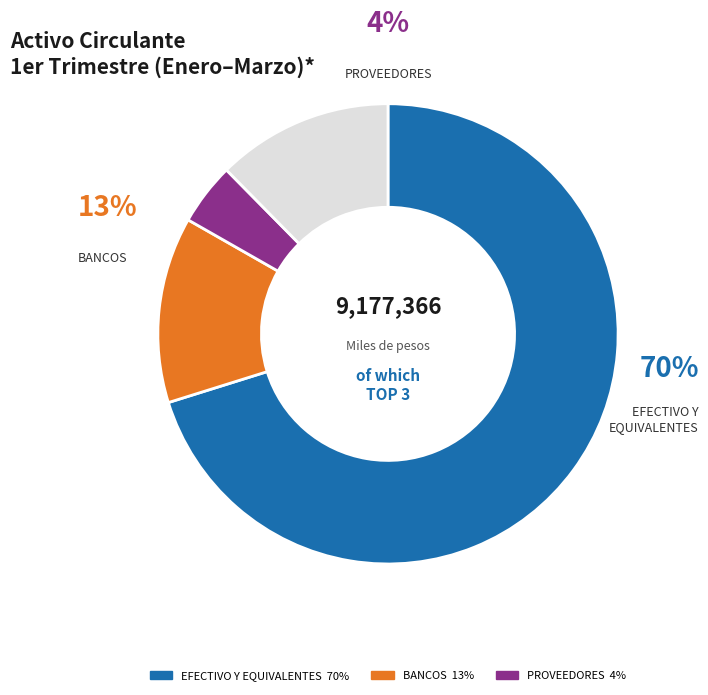

Which category has the biggest portion of the pie?

EFECTIVO Y EQUIVALENTES